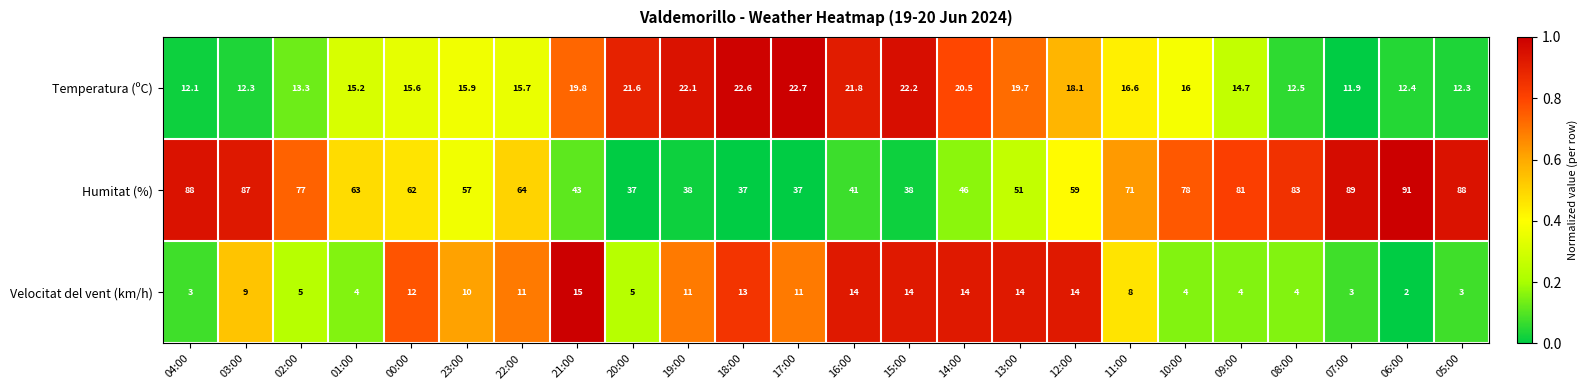

At 20:00, list the series in order from smallest to largest.

Velocitat del vent (km/h), Temperatura (ºC), Humitat (%)